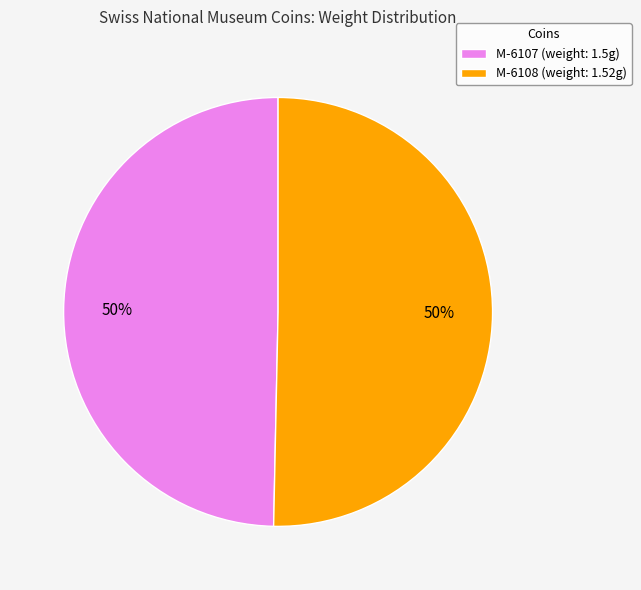

Approximately how many times larger is the value at M-6107 (weight: 1.5g) compared to M-6108 (weight: 1.52g)?

1.0